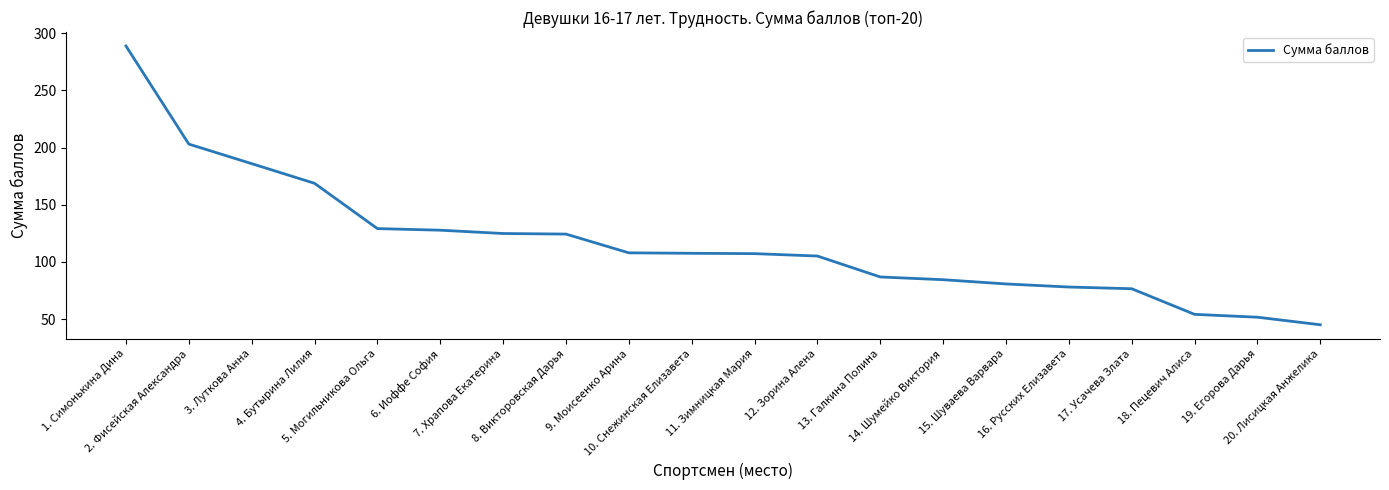

How many values exceed 107?

11